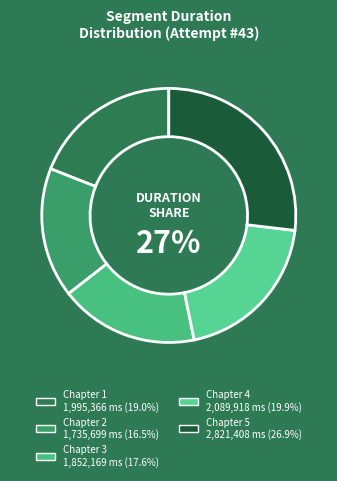

Approximately how many times larger is the value at Chapter 2 compared to Chapter 3?

0.9